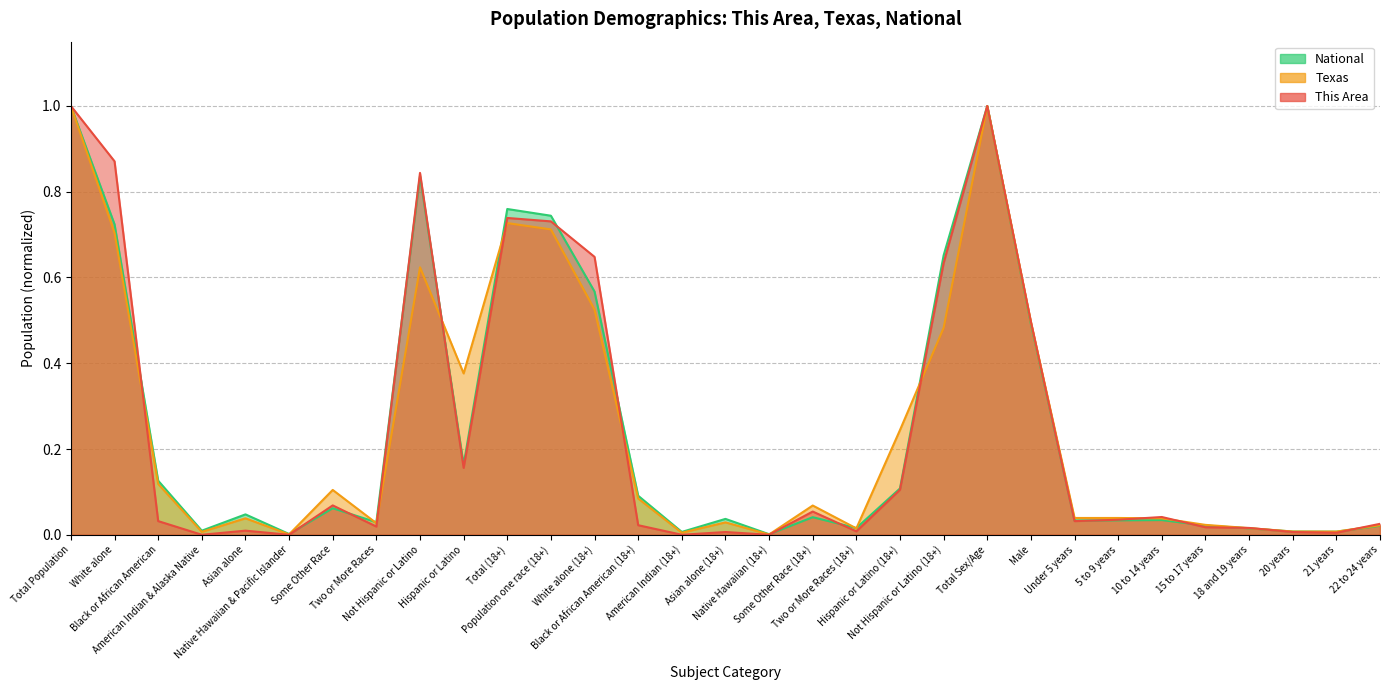

What is the label of the 1st point from the right?

22 to 24 years